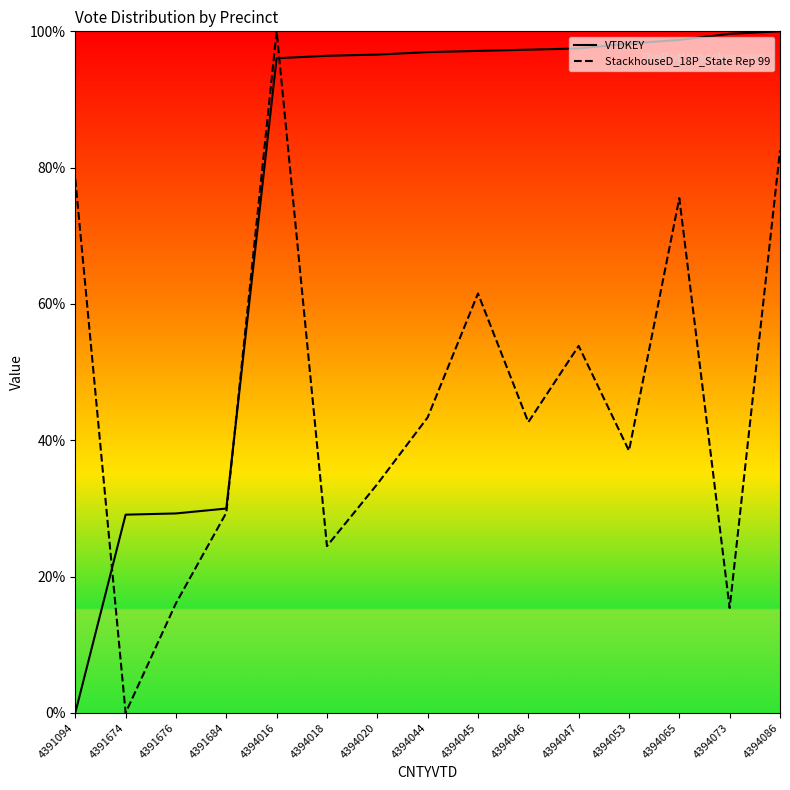

How many times do VTDKEY and StackhouseD_18P_State Rep 99 cross each other?

3